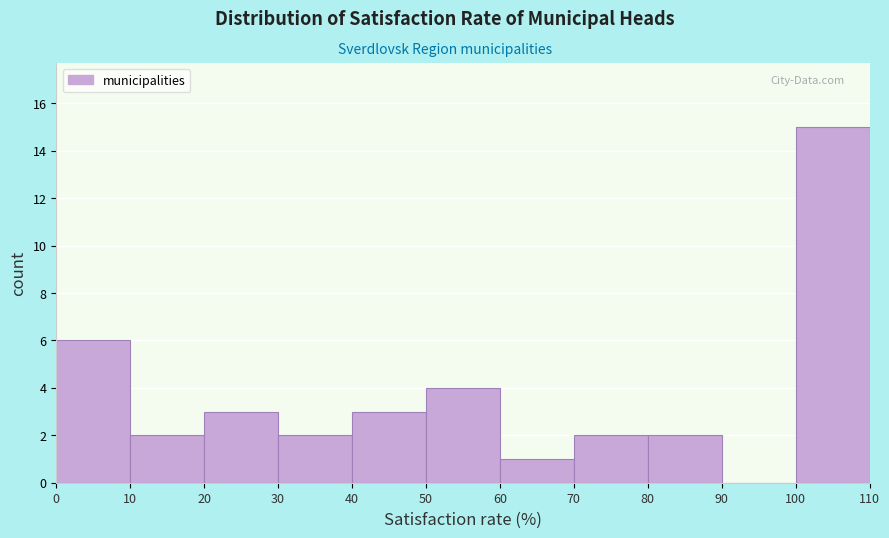

Which range on the x-axis has the tallest bar?

100 to 110